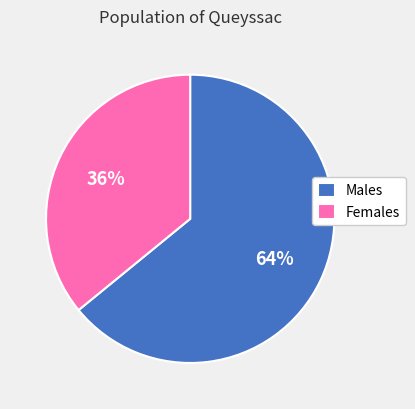

Rank the categories by value from lowest to highest.

Females, Males